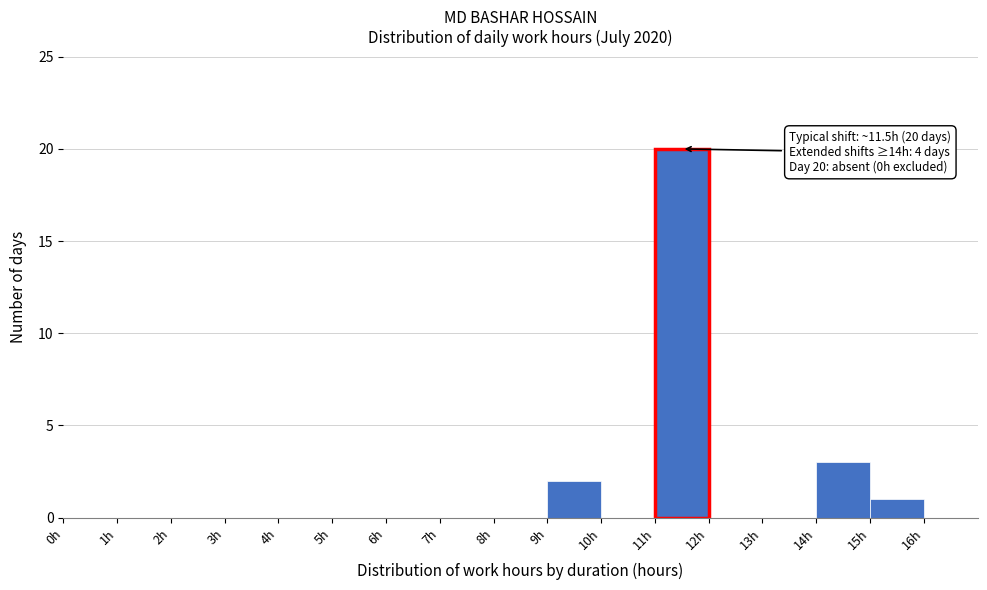

Over which range of the x-axis is the bar tallest?

11 to 12